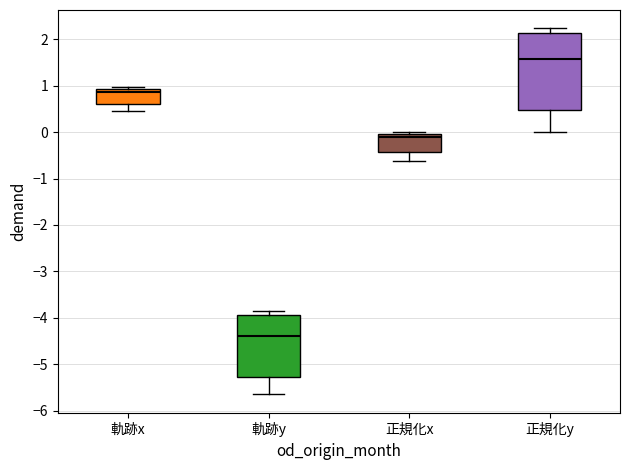

Which box is the tallest, from its lower edge to its upper edge?

正規化y